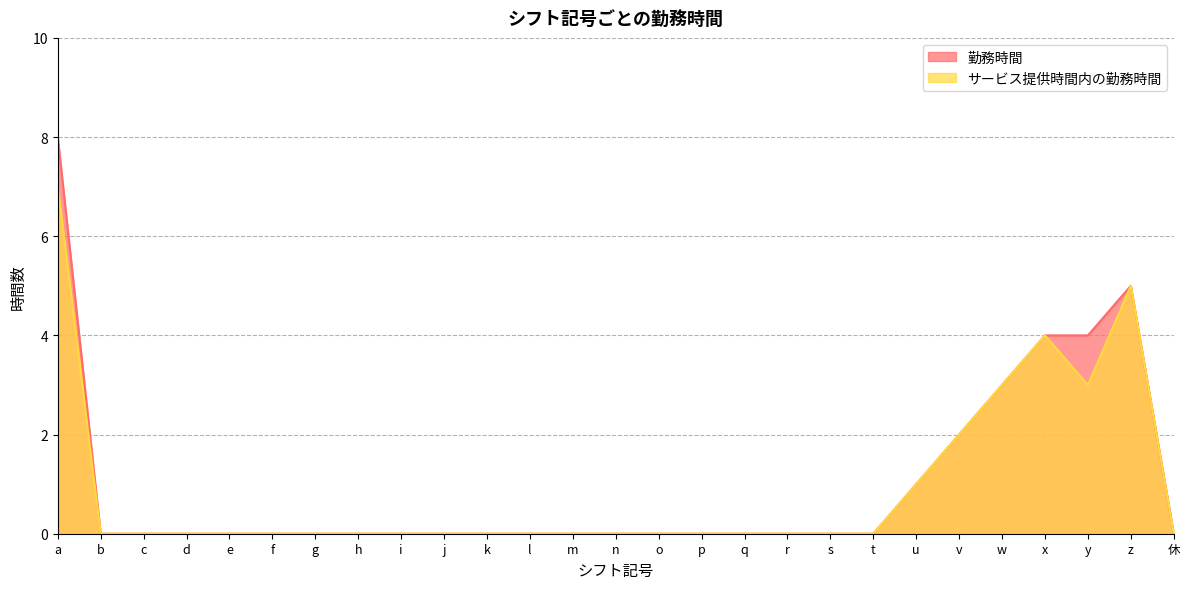

Reading left to right, extract all data points from this chart.

勤務時間: 8	0	0	0	0	0	0	0	0	0	0	0	0	0	0	0	0	0	0	0	1	2	3	4	4	5	0
サービス提供時間内の勤務時間: 7	0	0	0	0	0	0	0	0	0	0	0	0	0	0	0	0	0	0	0	1	2	3	4	3	5	0